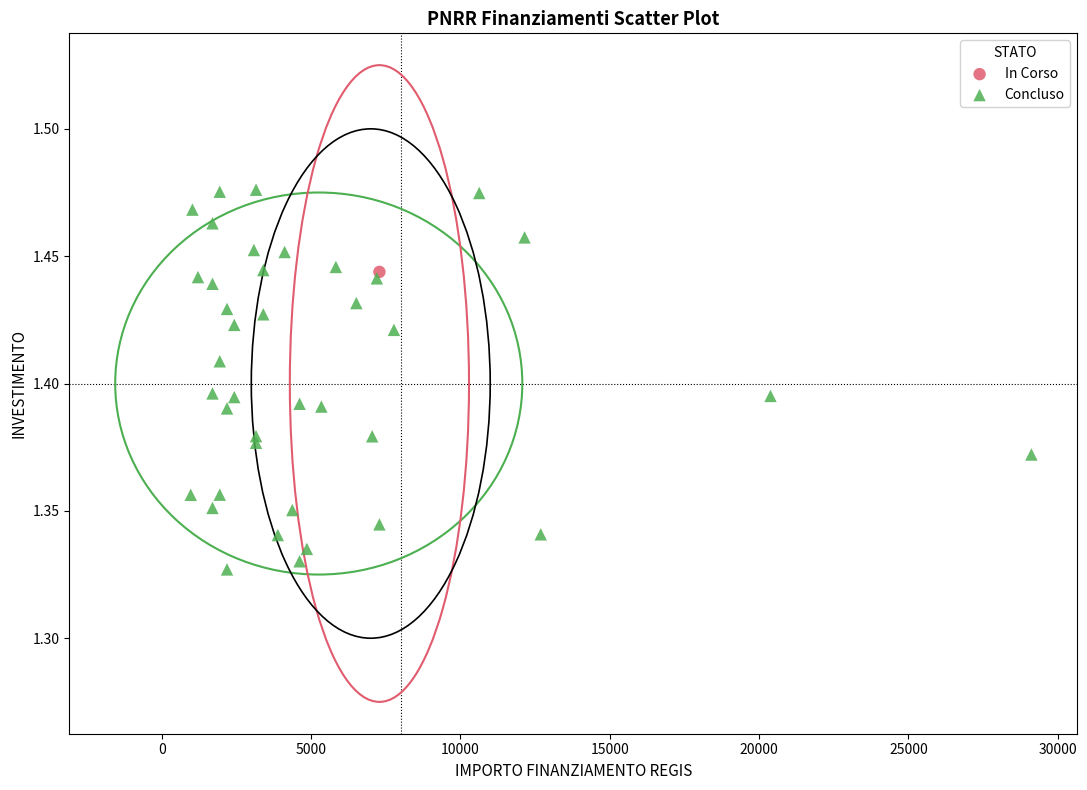

What are all the series names shown in the legend?

In Corso, Concluso